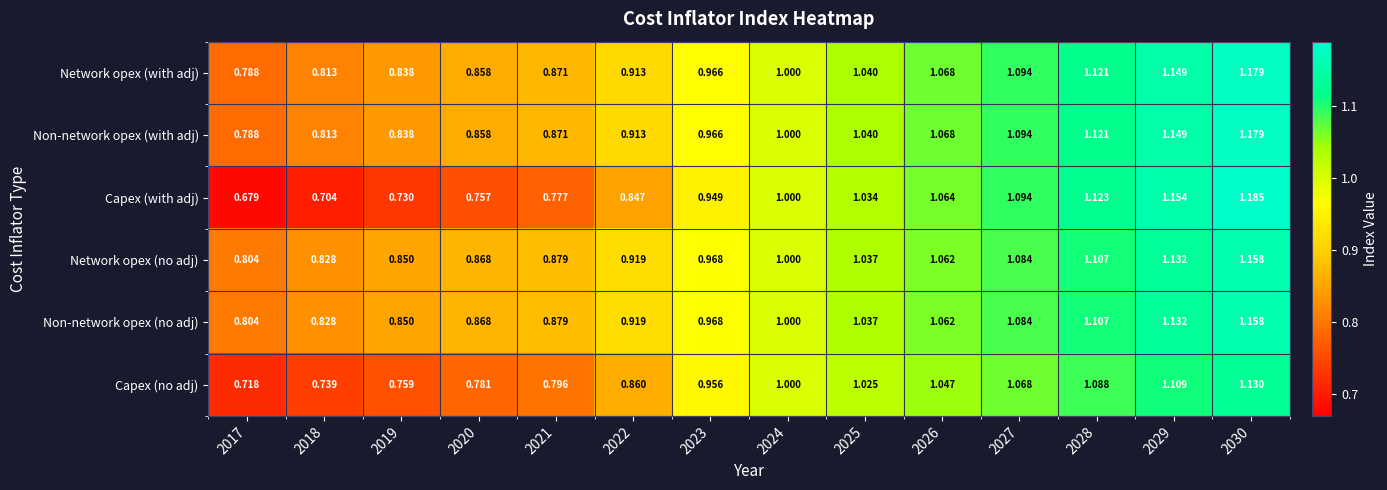

Is the value of Non-network opex (no adj) at 2019 greater than the value of Capex (no adj) at 2018?

Yes